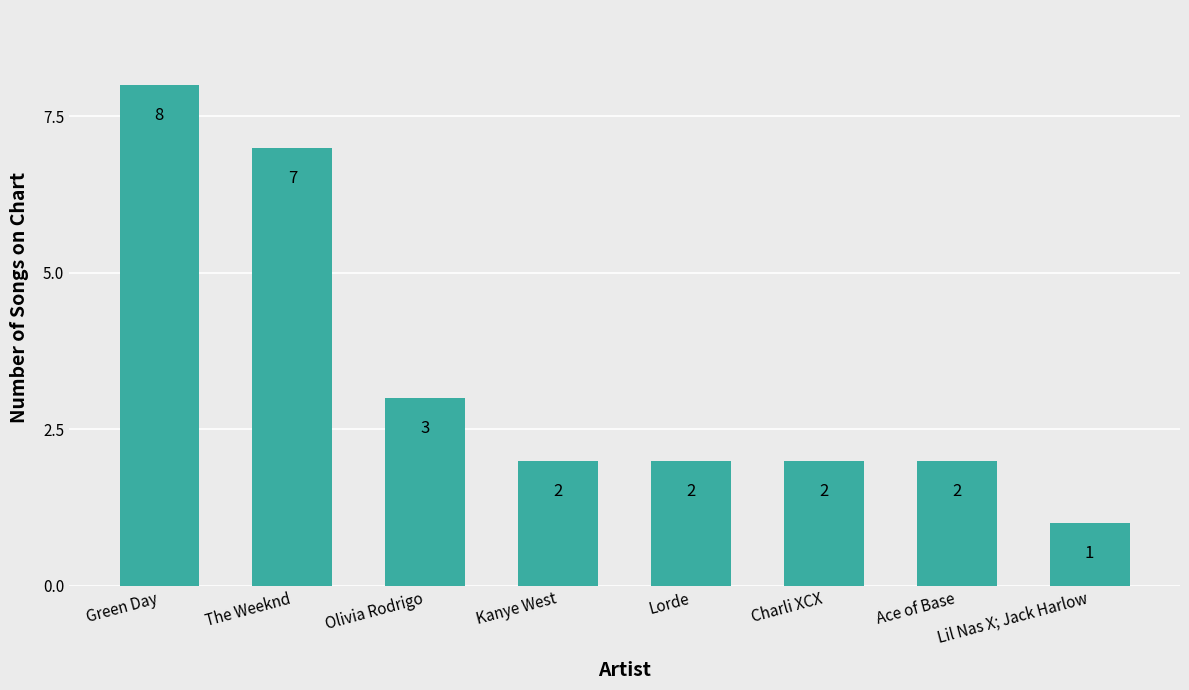

At which category does the chart reach its minimum across all series?

Lil Nas X; Jack Harlow